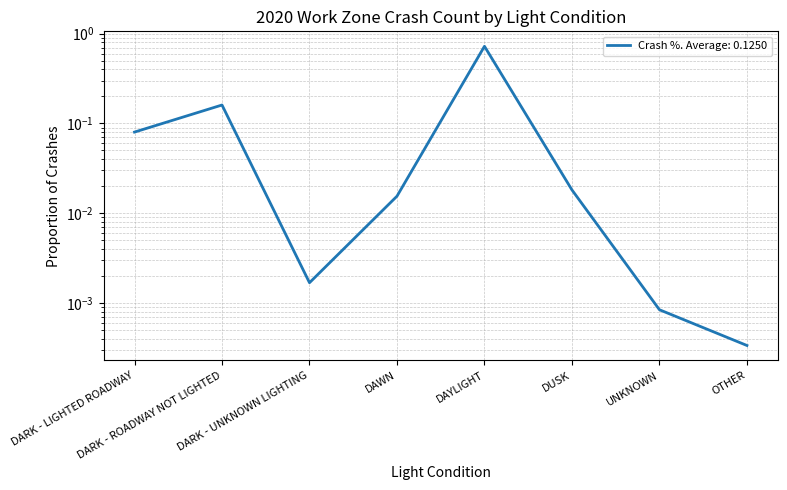

At which category does the chart reach its peak across all series?

DAYLIGHT